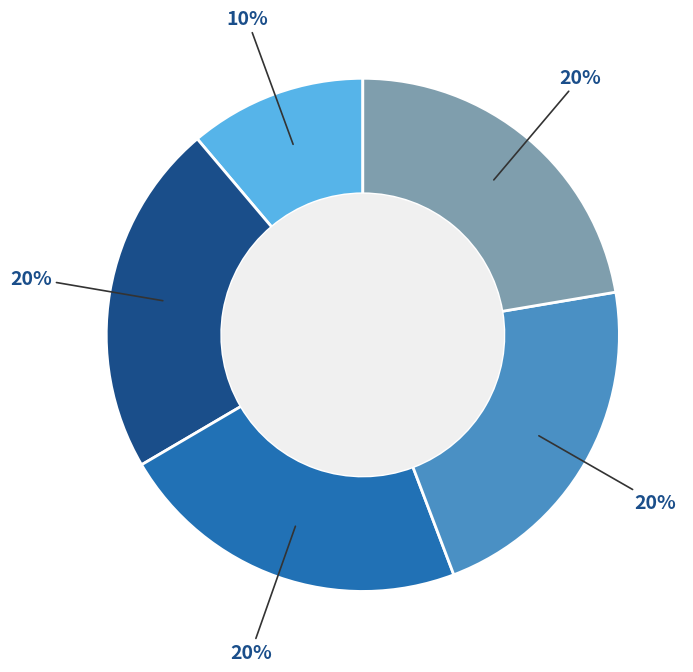

Is 31505 the majority of the pie?

No